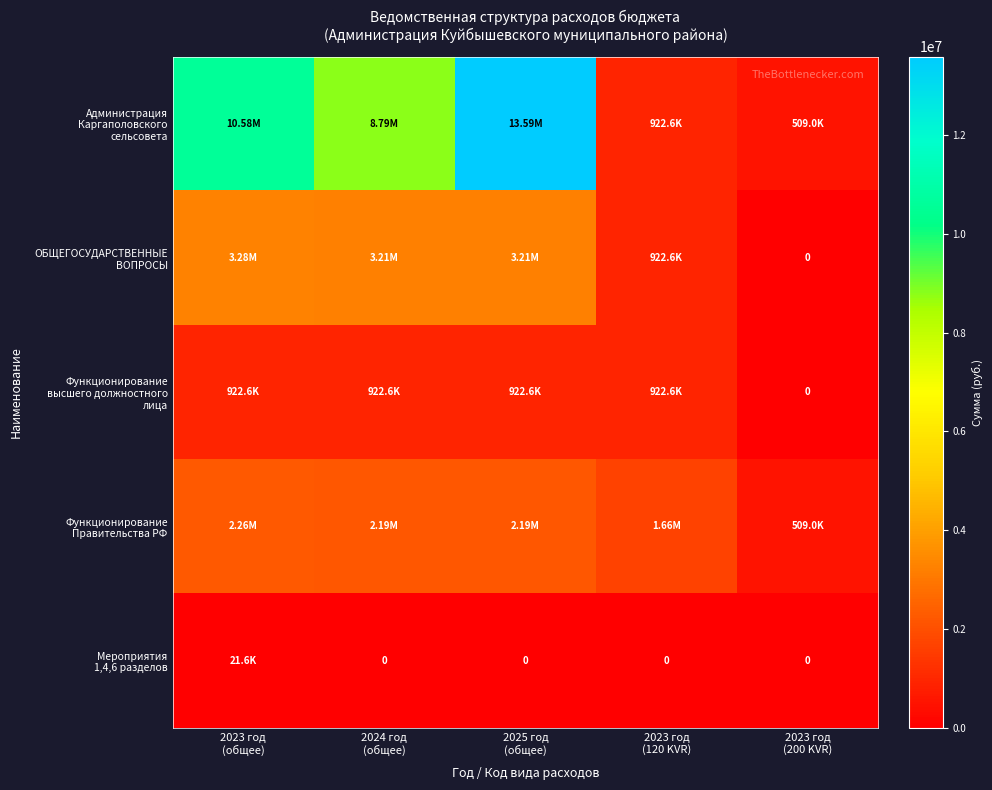

Is the value of Мероприятия 1,4,6 разделов at 2024 год (общее) greater than the value of Функционирование высшего должностного лица at 2025 год (общее)?

No